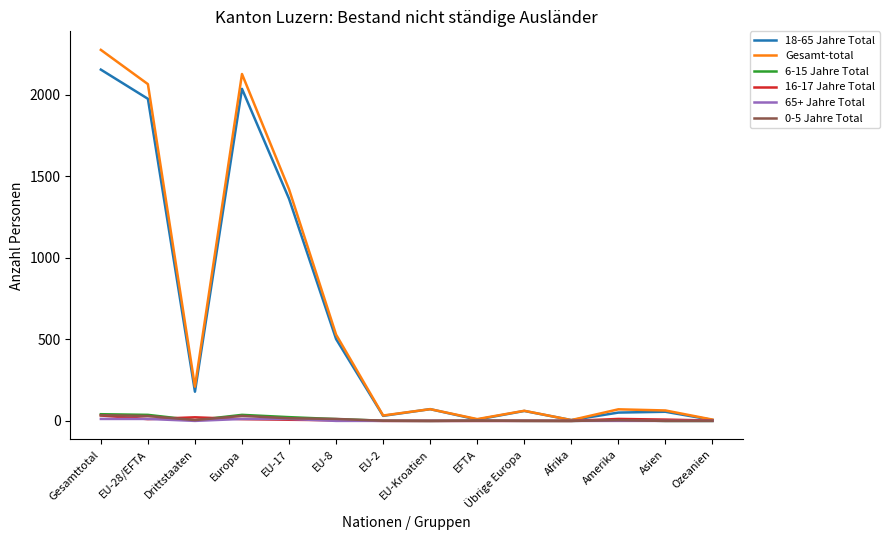

What is the greatest value displayed?

2275